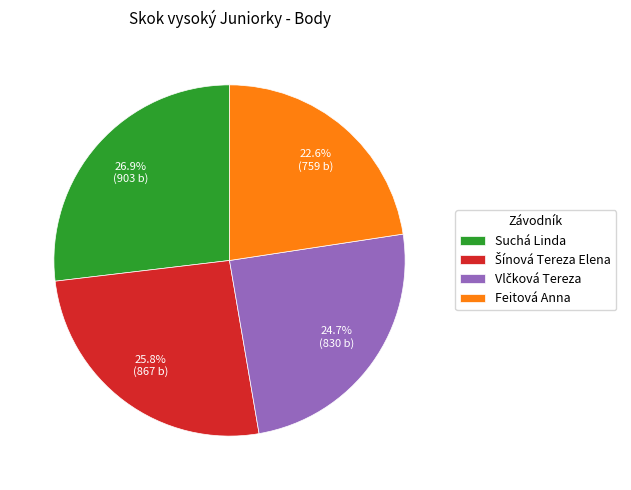

Does Suchá Linda account for over 50% of the chart?

No